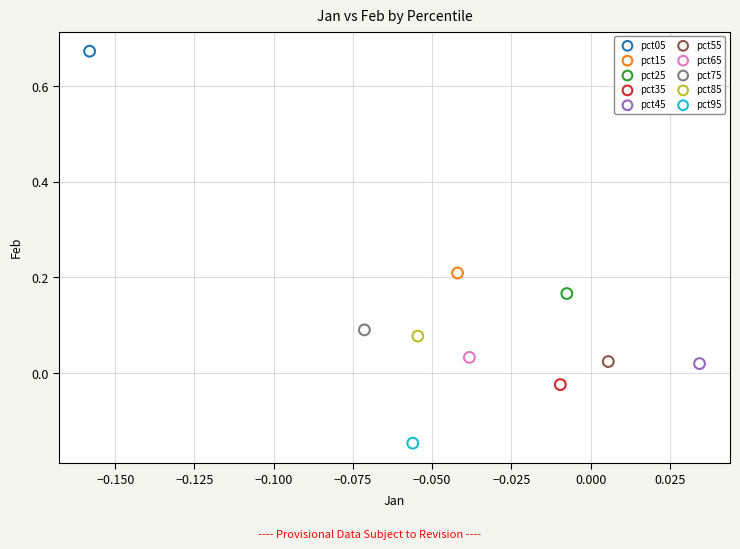

What are all the series names shown in the legend?

pct05, pct15, pct25, pct35, pct45, pct55, pct65, pct75, pct85, pct95